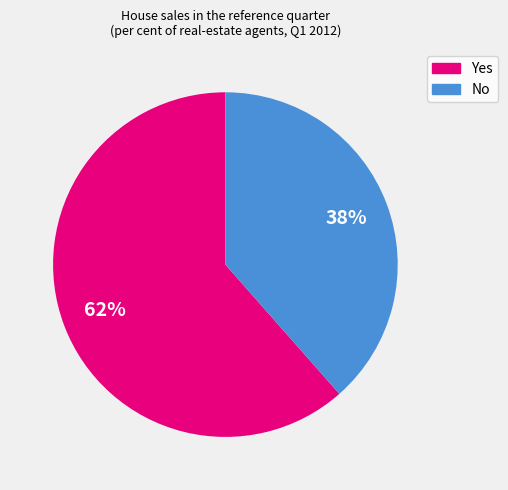

Approximately how many times larger is the value at Yes compared to No?

1.6